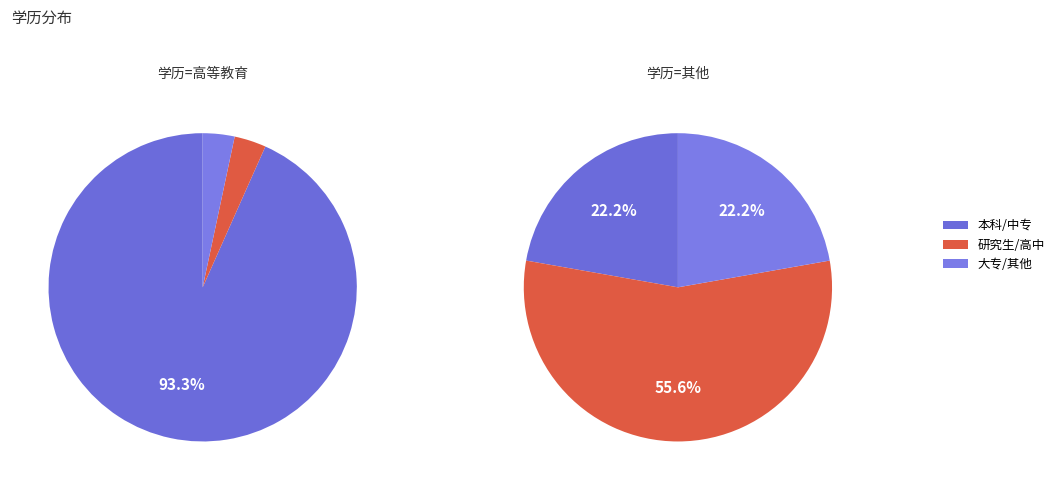

To the nearest percent, what is the difference between the 中专 and 本科 slice percentages?

67%